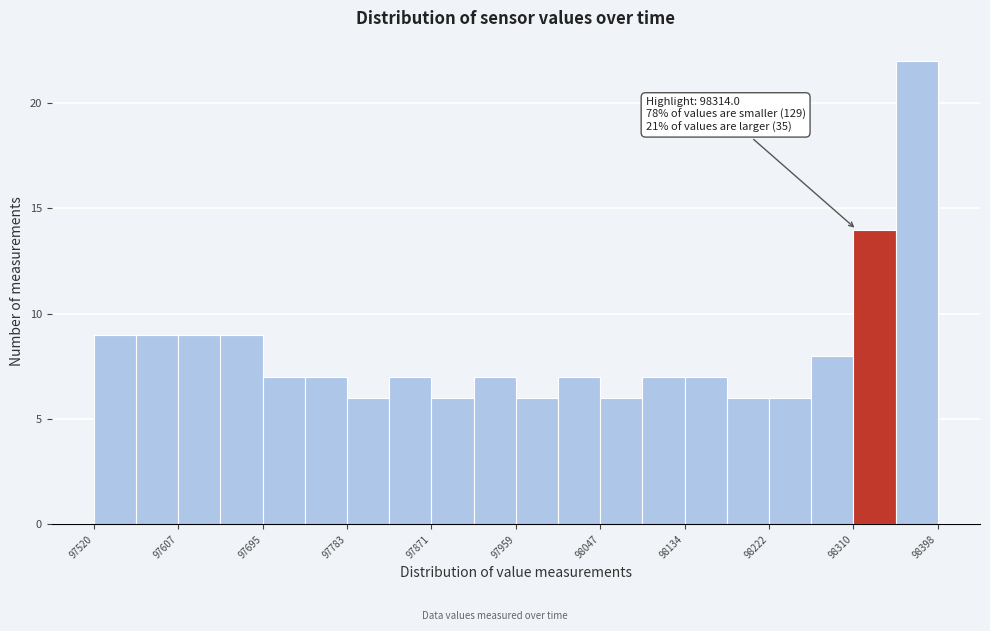

Which range on the x-axis has the tallest bar?

98350 to 98400